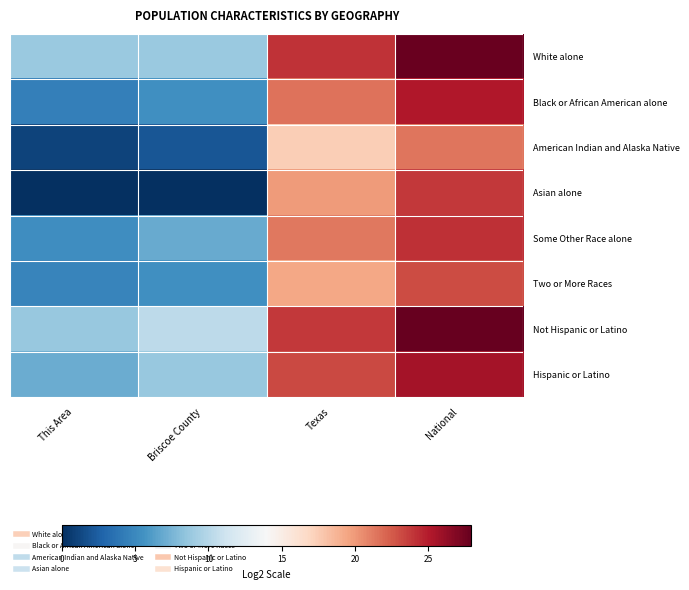

List the series in order of their peak value, highest first.

Not Hispanic or Latino, White alone, Hispanic or Latino, Black or African American alone, Some Other Race alone, Asian alone, Two or More Races, American Indian and Alaska Native